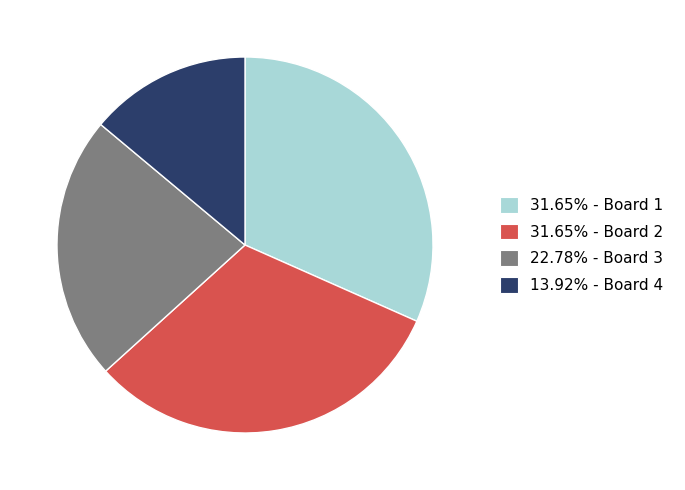

Is there a majority slice in this chart?

No